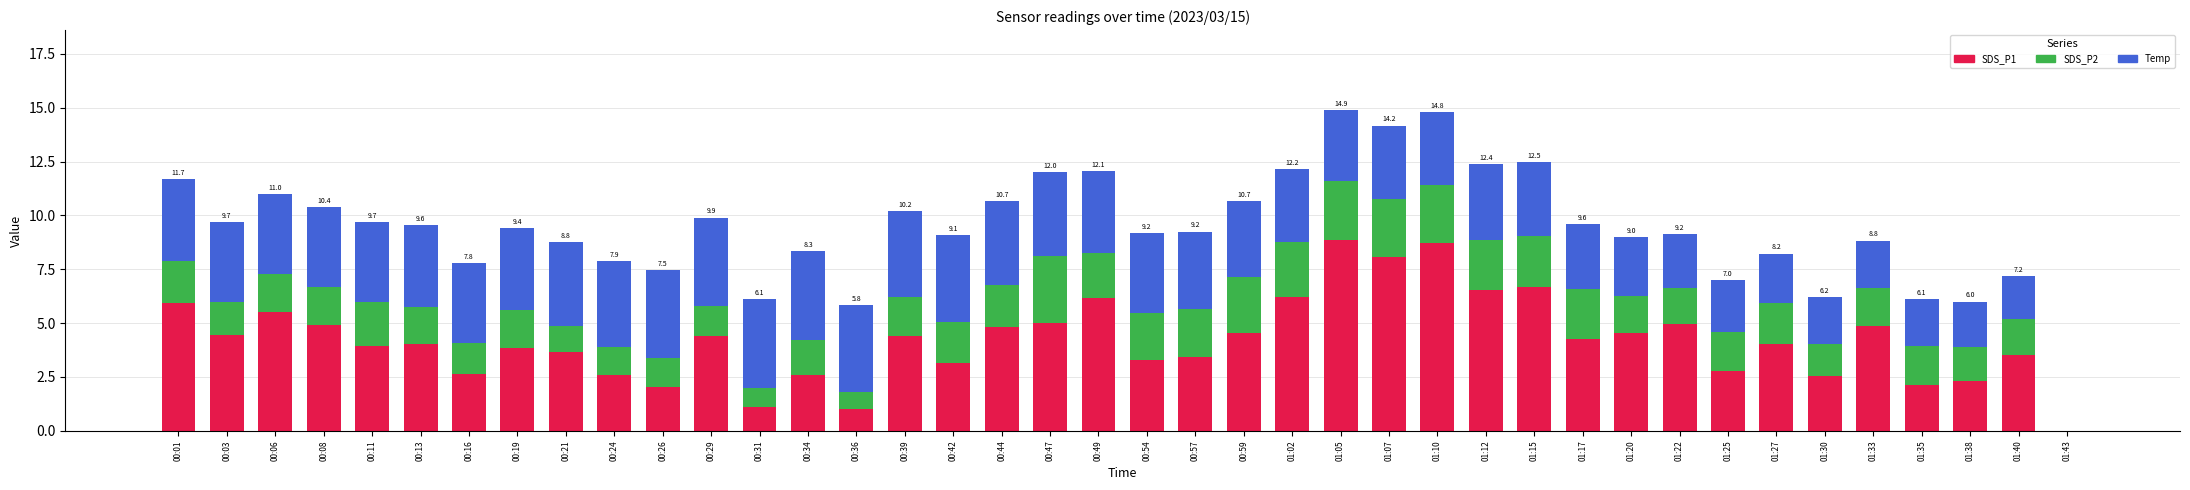

What is the total value across all series at 00:03?

9.7